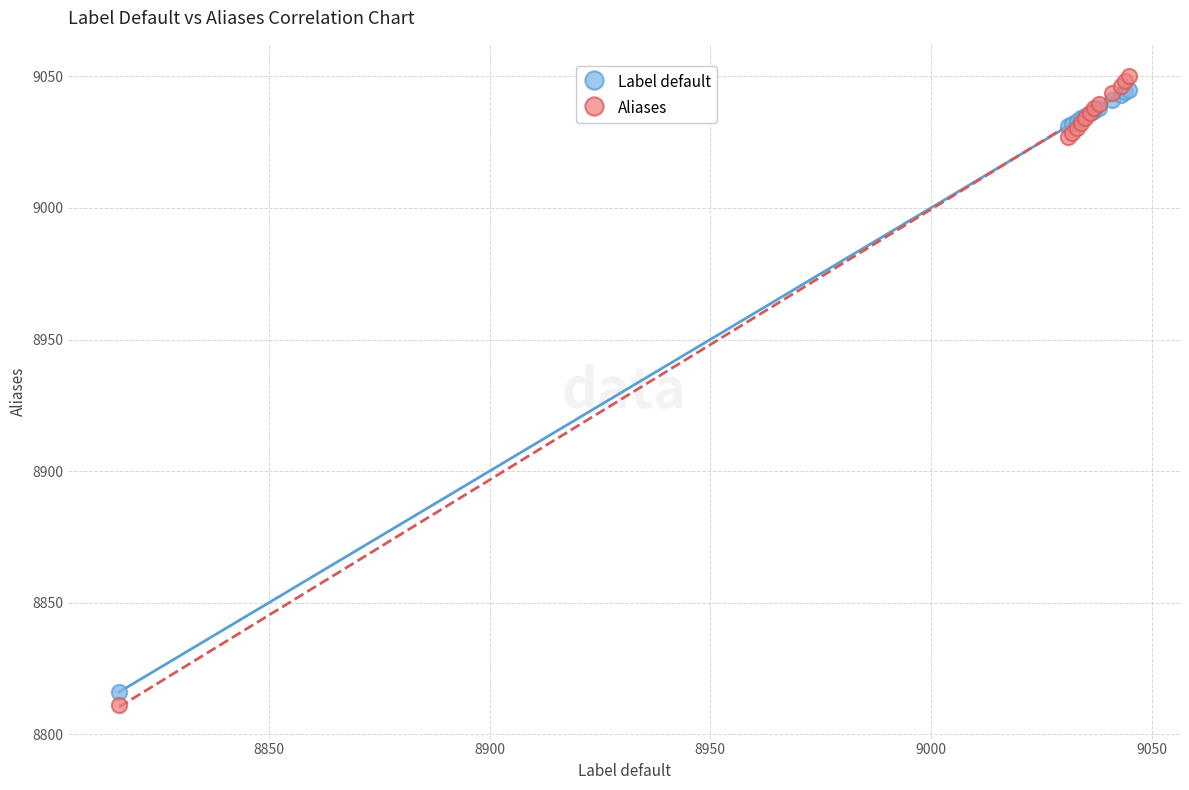

Which series contains the lowest Y value?

Aliases